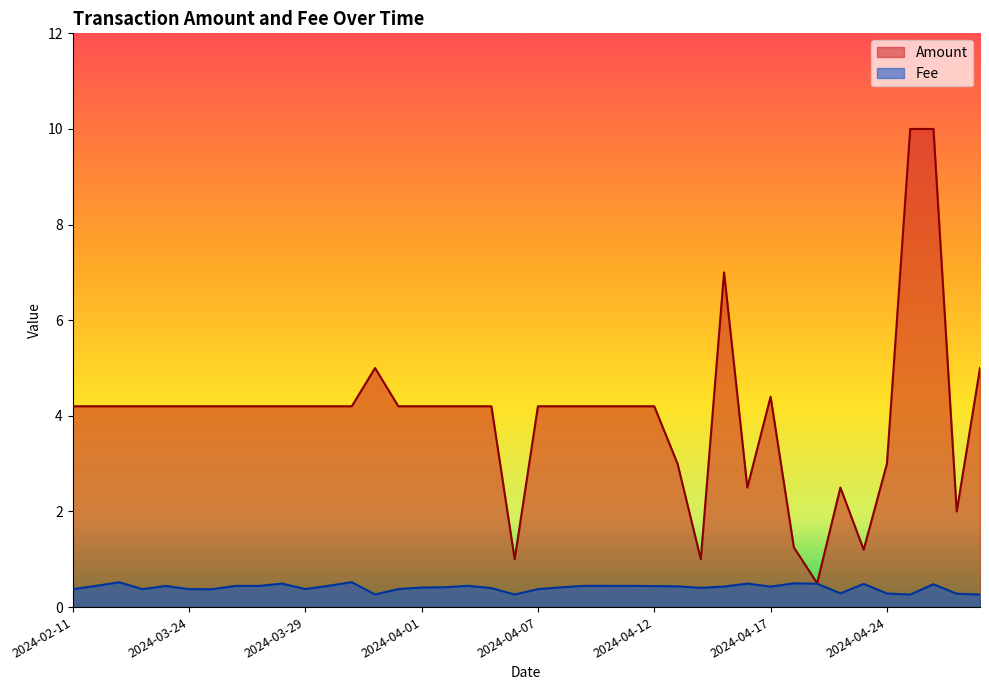

Which series has the widest spread of values?

Amount